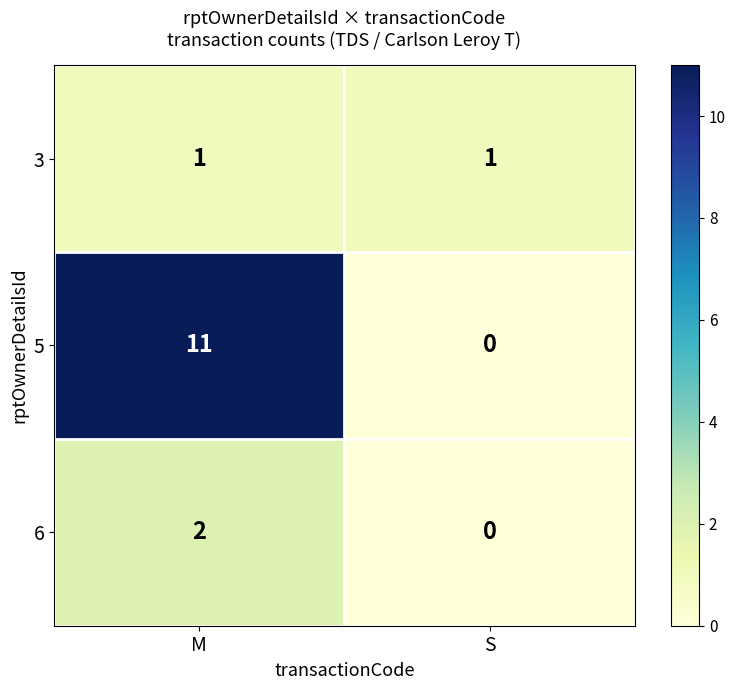

Which series changed the most between M and S?

5